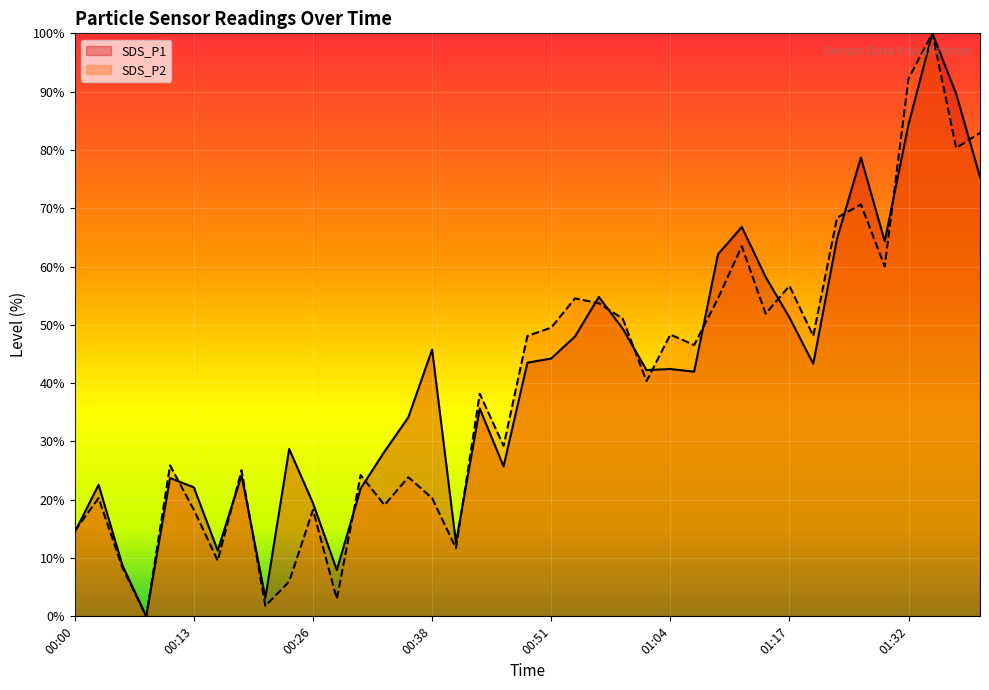

At which category does the chart reach its peak across all series?

01:35